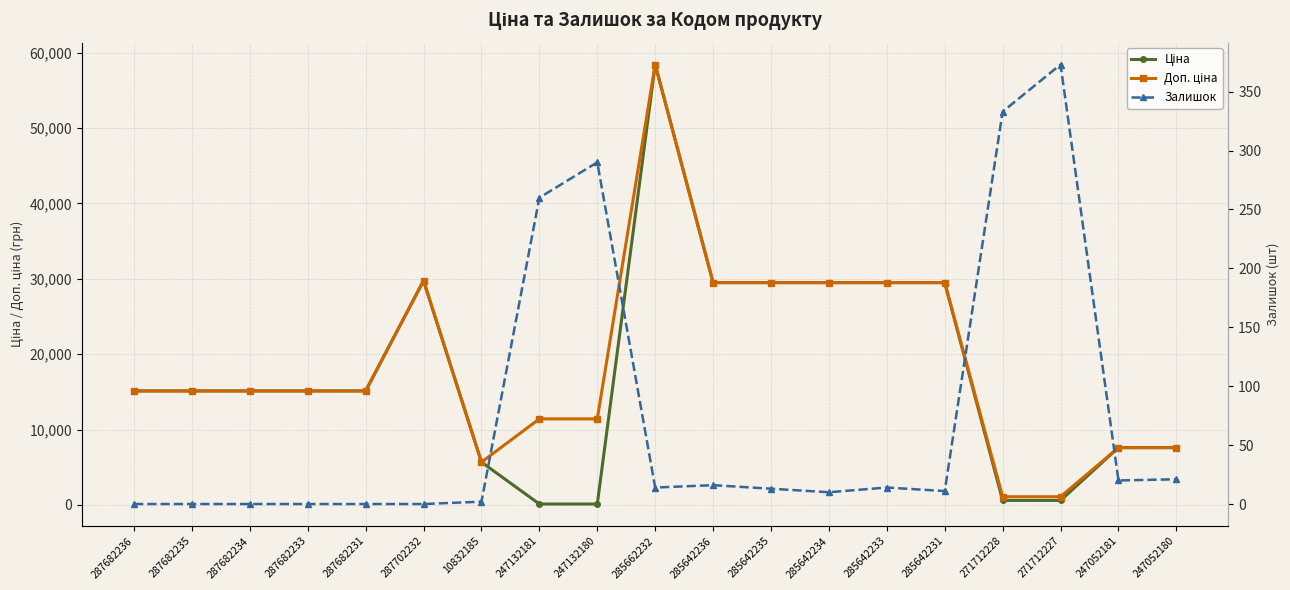

What are all the series names shown in the legend?

Ціна, Доп. ціна, Залишок